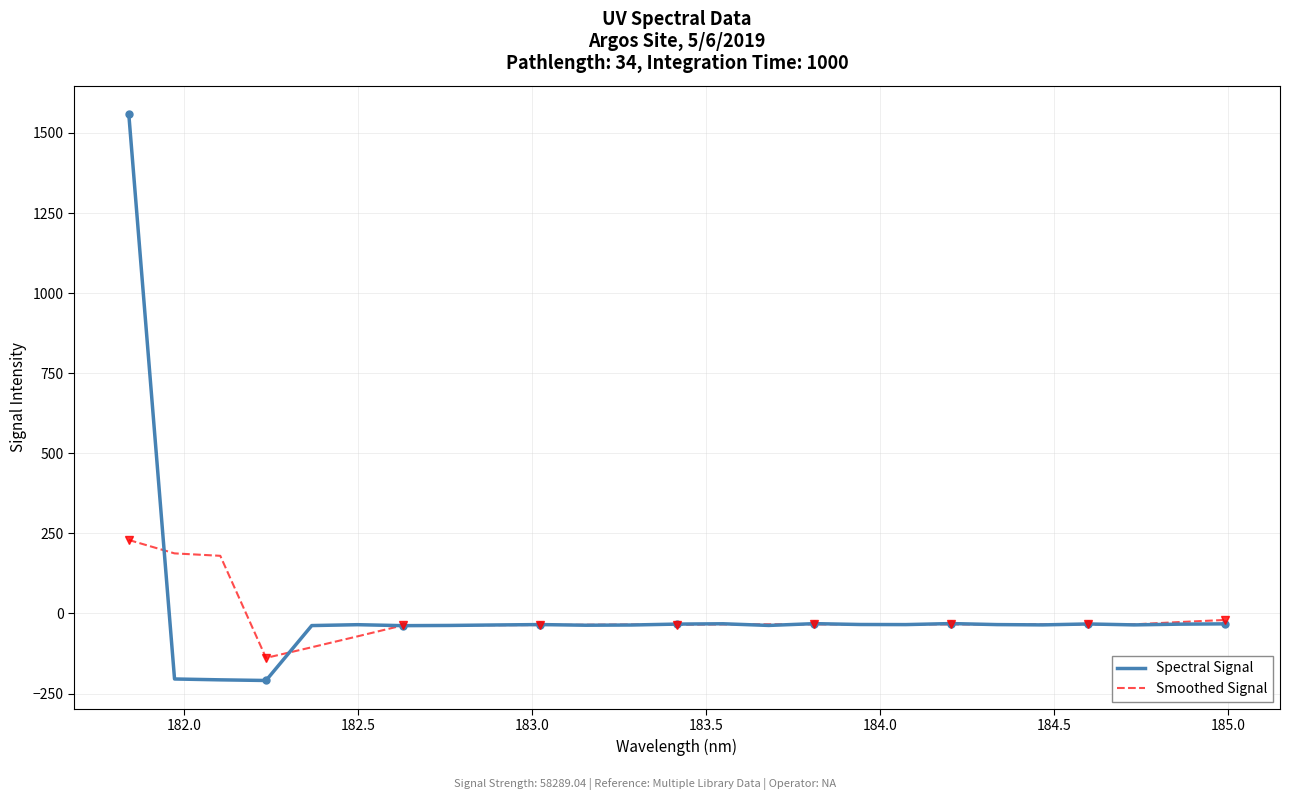

What is the maximum value for Spectral Signal?

1558.6